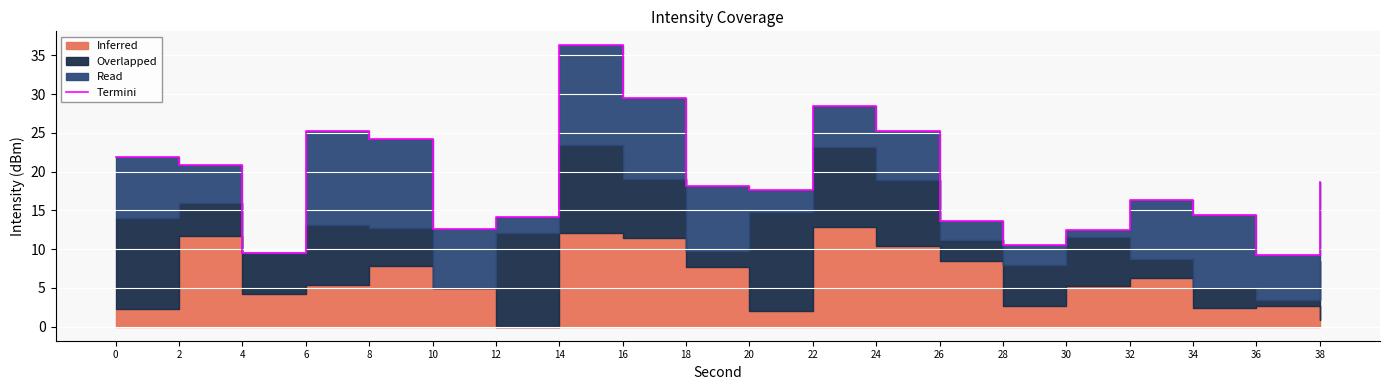

Reading left to right, transcribe all the data shown in this chart.

21.9	20.9	9.6	25.3	24.2	12.7	14.1	36.3	29.5	18.2	17.6	28.5	25.3	13.6	10.6	12.5	16.4	14.4	9.3	18.7